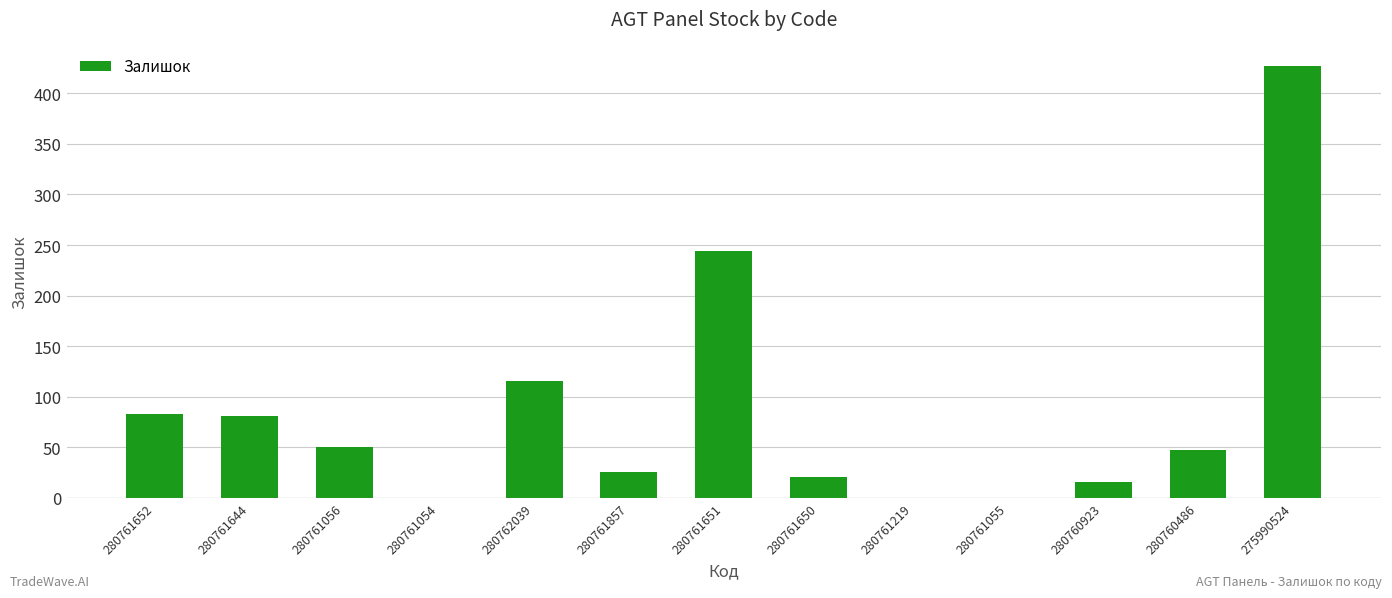

Which has a higher value, 280761650 or 275990524?

275990524